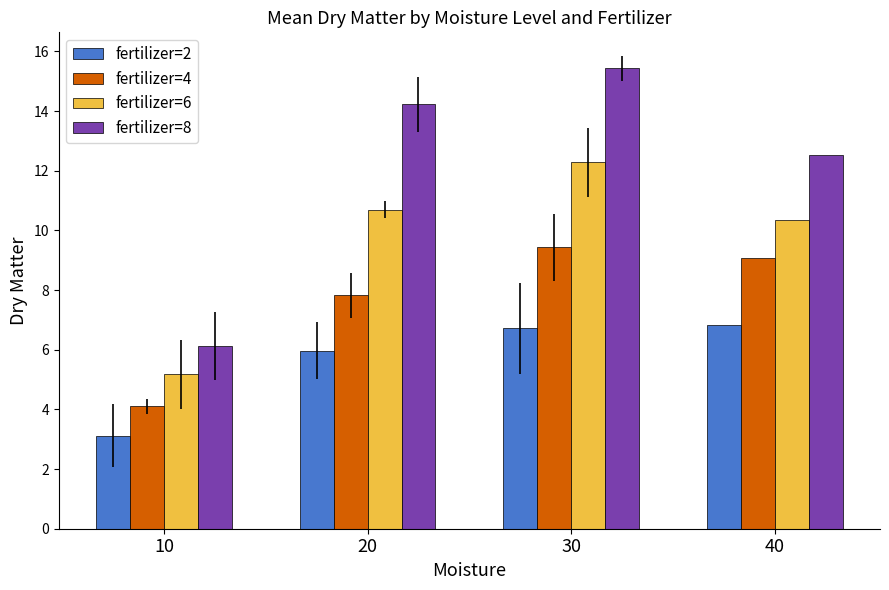

At how many categories does at least one series exceed 15?

1